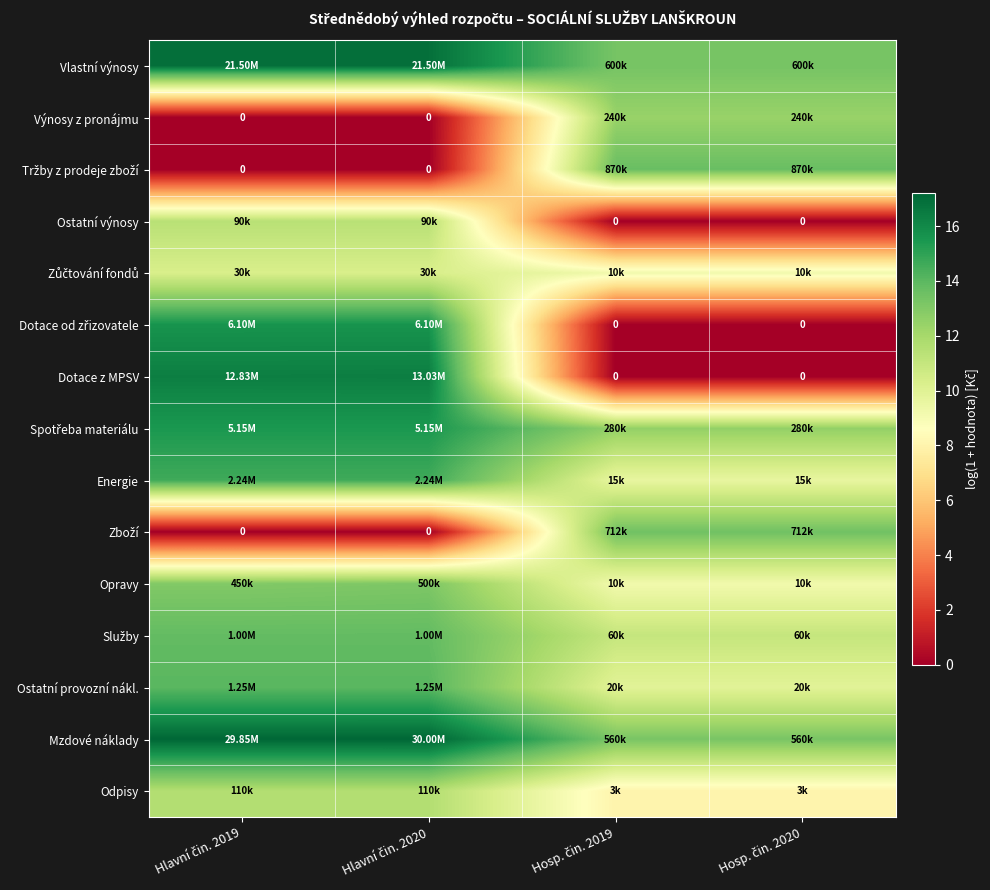

Which has a higher value, Hosp. čin. 2019 or Hosp. čin. 2020?

Hosp. čin. 2019